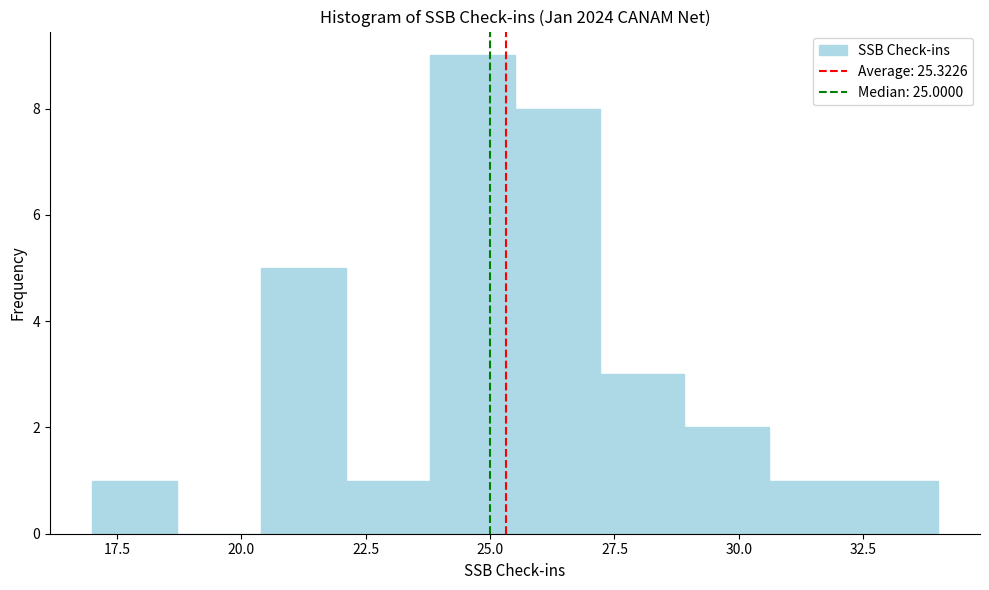

Around what value on the x-axis is the tallest bar? Give the approximate position of its centre, as read against the axis.

24.5